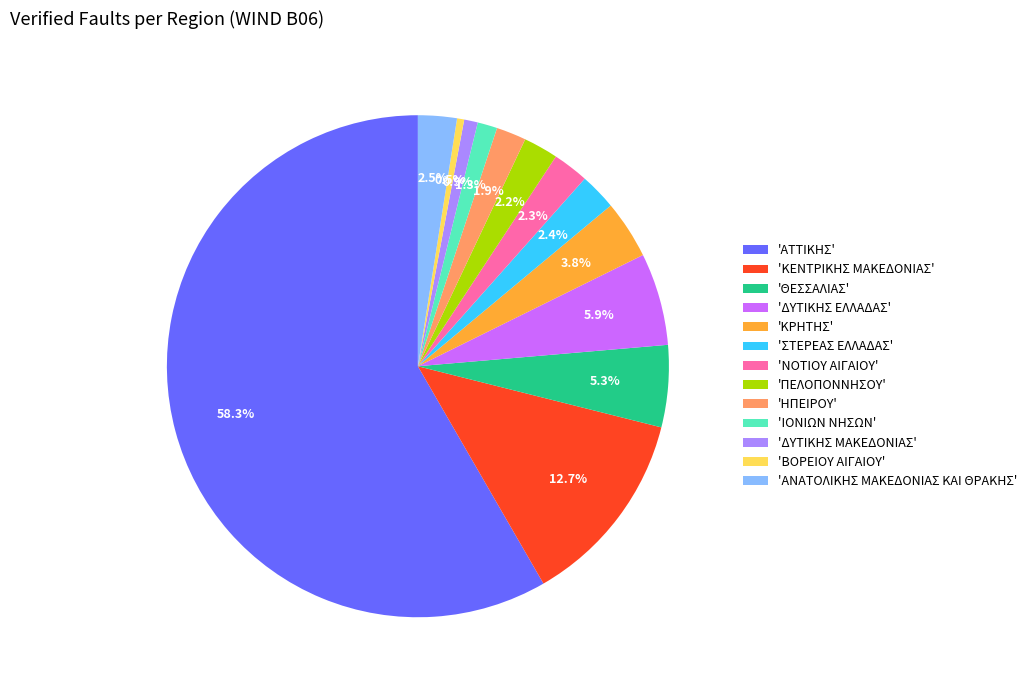

What percentage is NOT represented by 'ΚΡΗΤΗΣ'?

96.2%